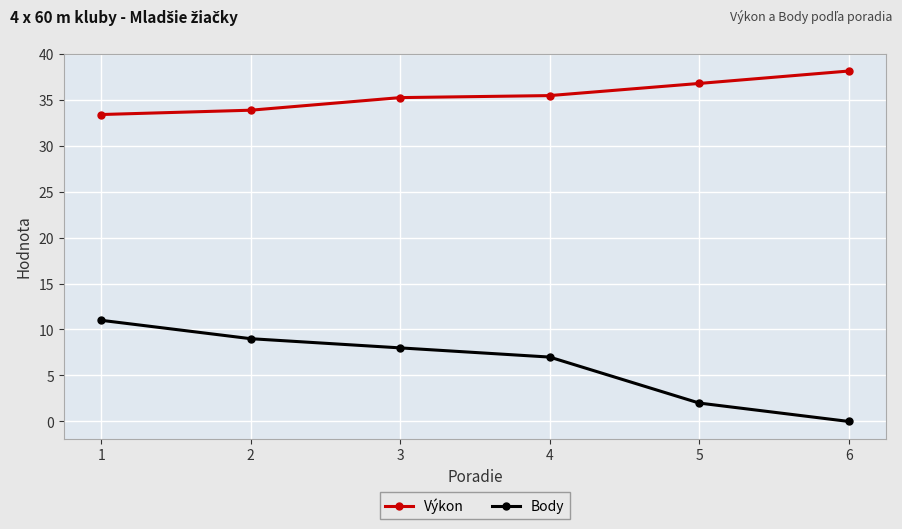

True or false: Výkon and Body intersect in this chart.

False